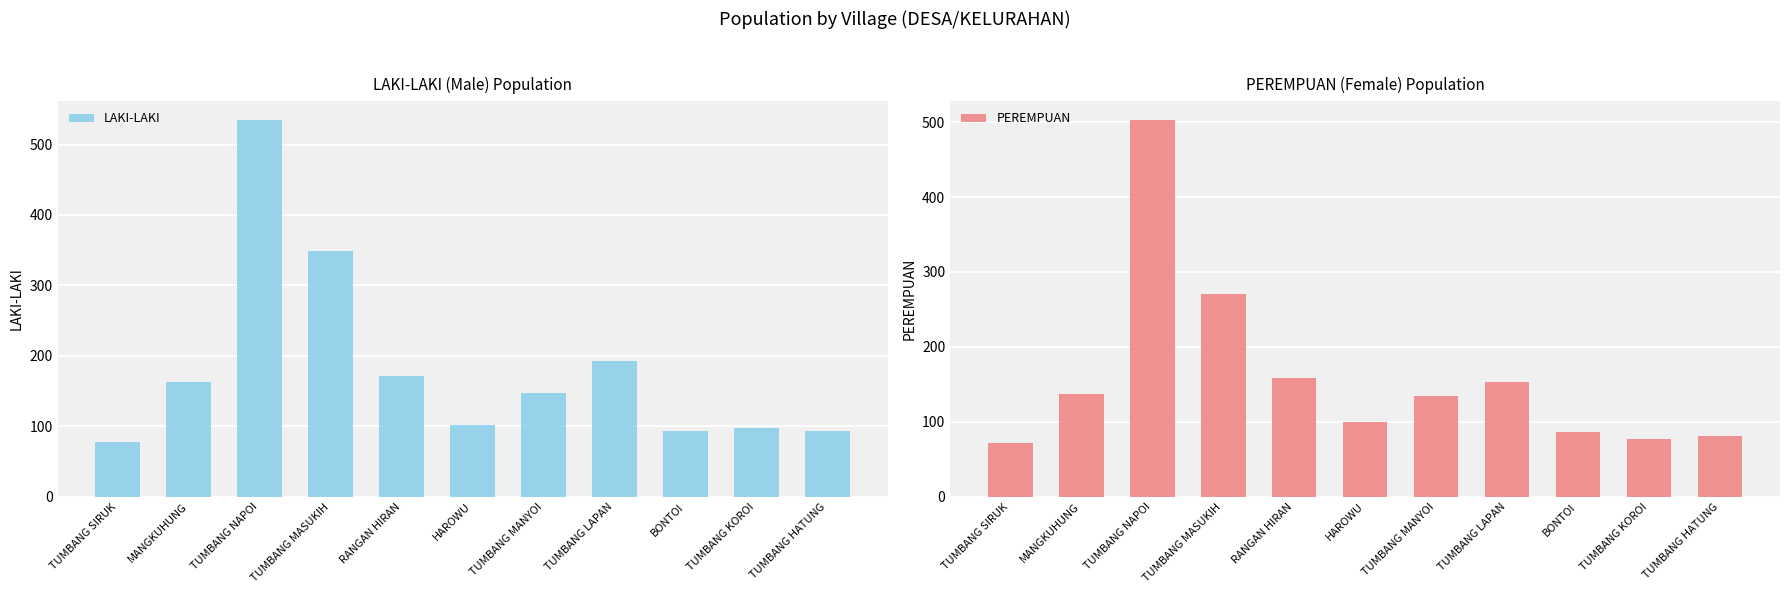

At how many categories does at least one series exceed 530?

1